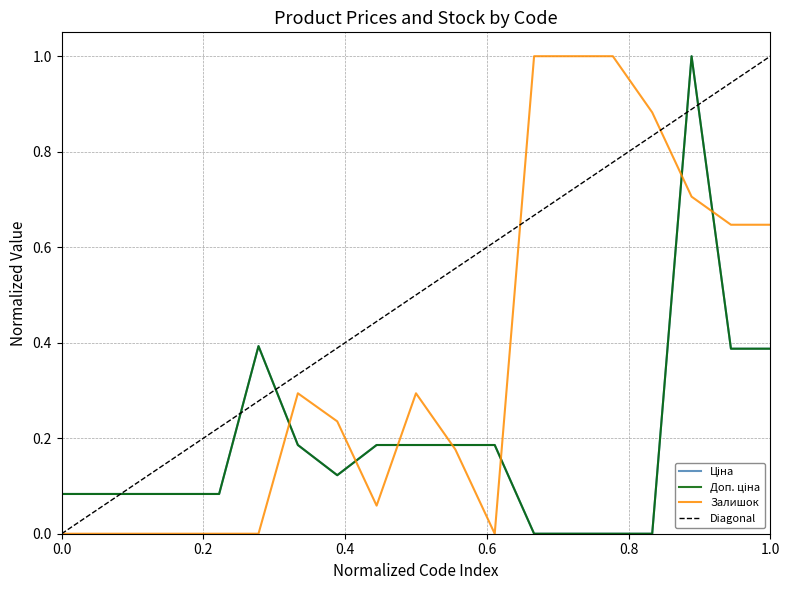

True or false: Ціна and Доп. ціна cross at least once.

False